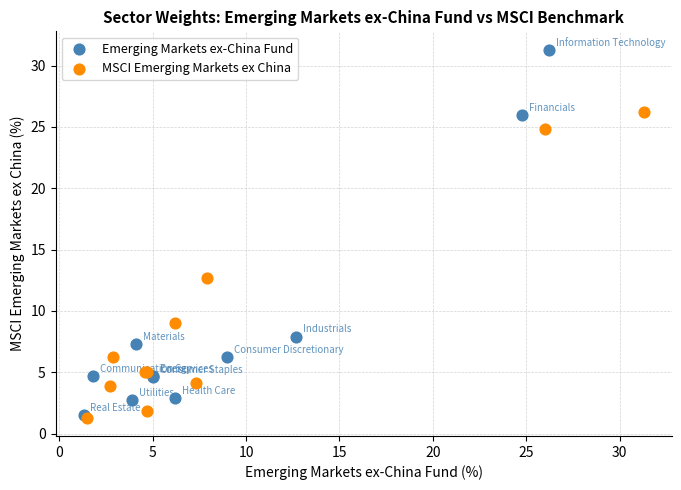

Which series has the widest spread of Y values?

Emerging Markets ex-China Fund